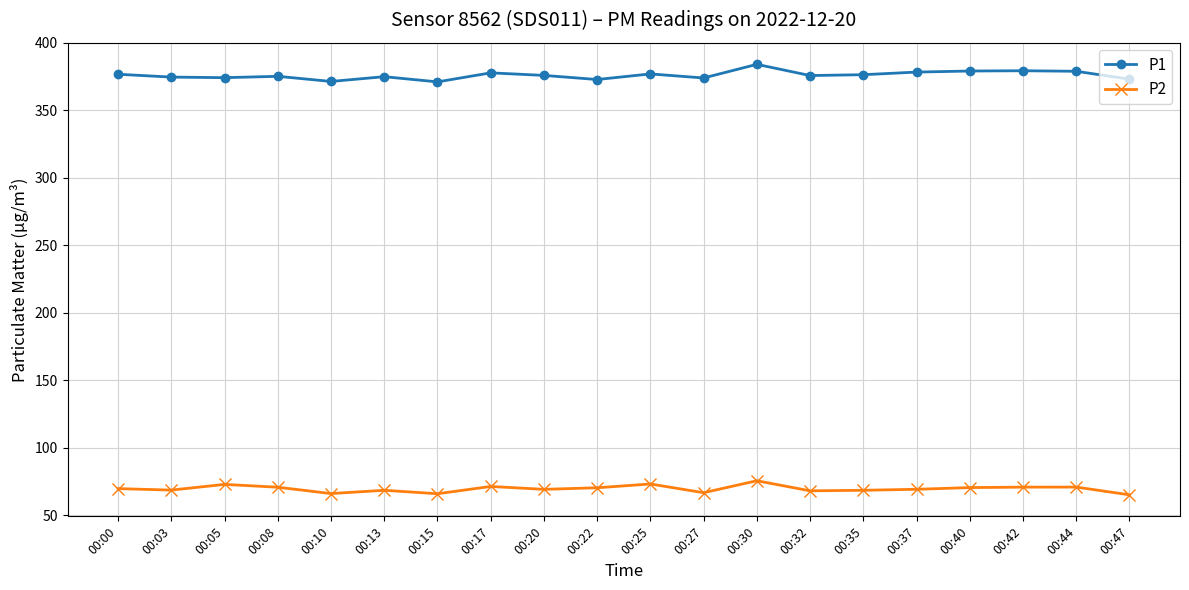

What is the difference between the maximum and second lowest values in the P2 series?

9.6